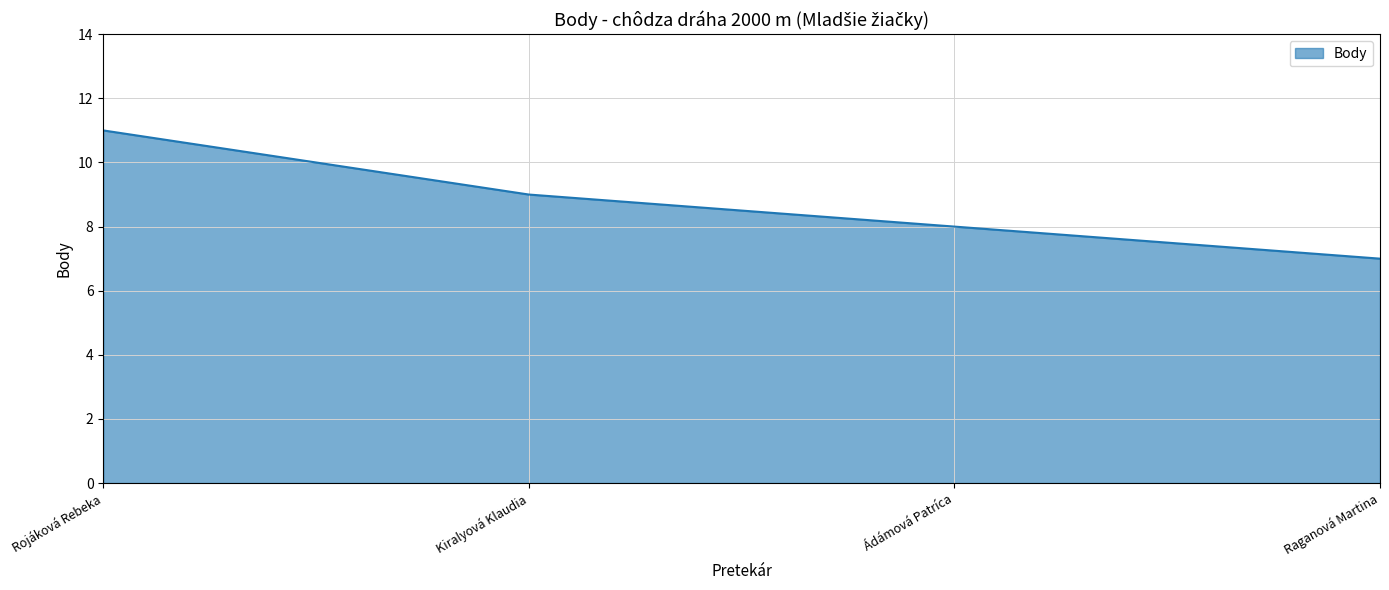

What is the maximum value shown in the chart?

11